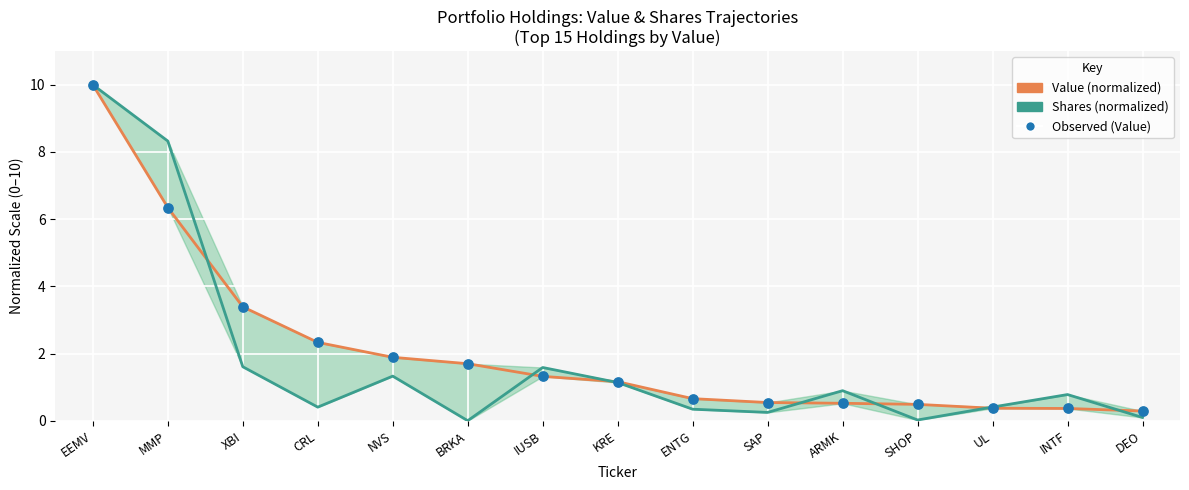

What is the total value across all series at EEMV?

30.0